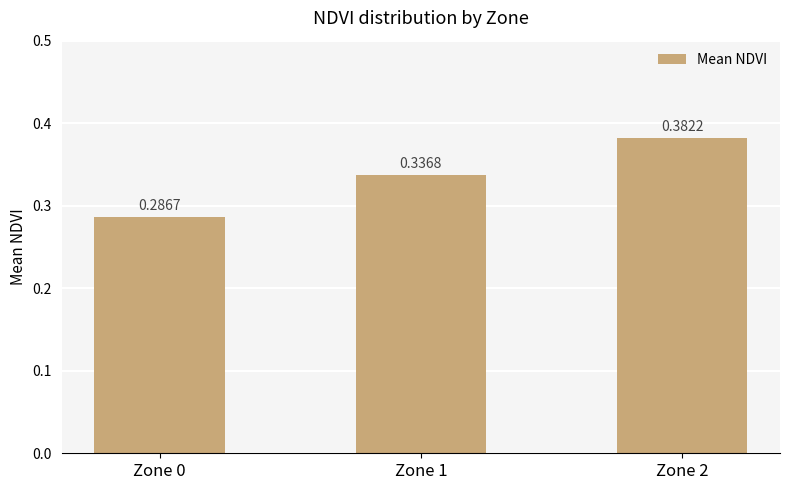

Between Zone 2 and Zone 0, which is larger?

Zone 2